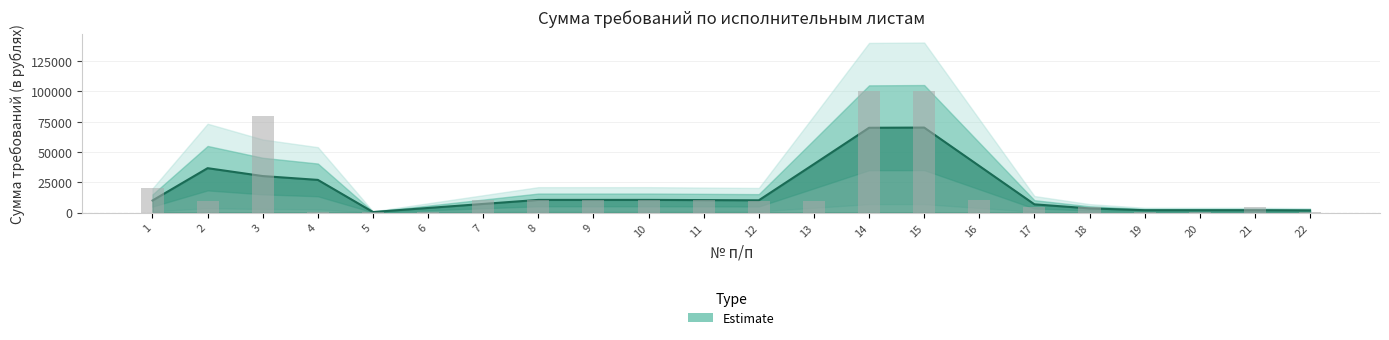

Between 3 and 12, which is larger?

3